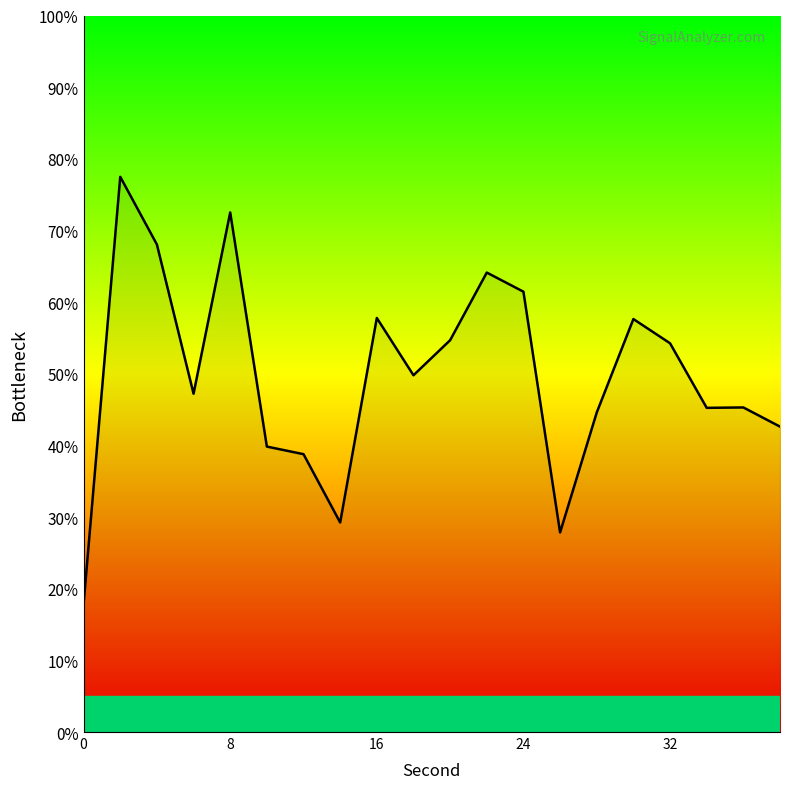

What is the maximum value shown in the chart?

77.5